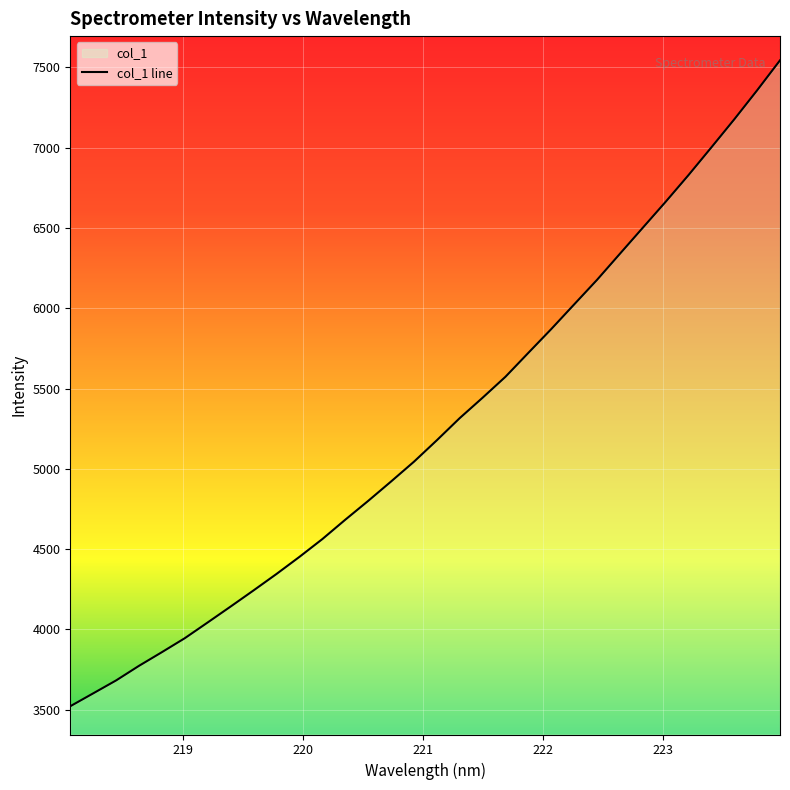

What is the greatest value displayed?

7544.6